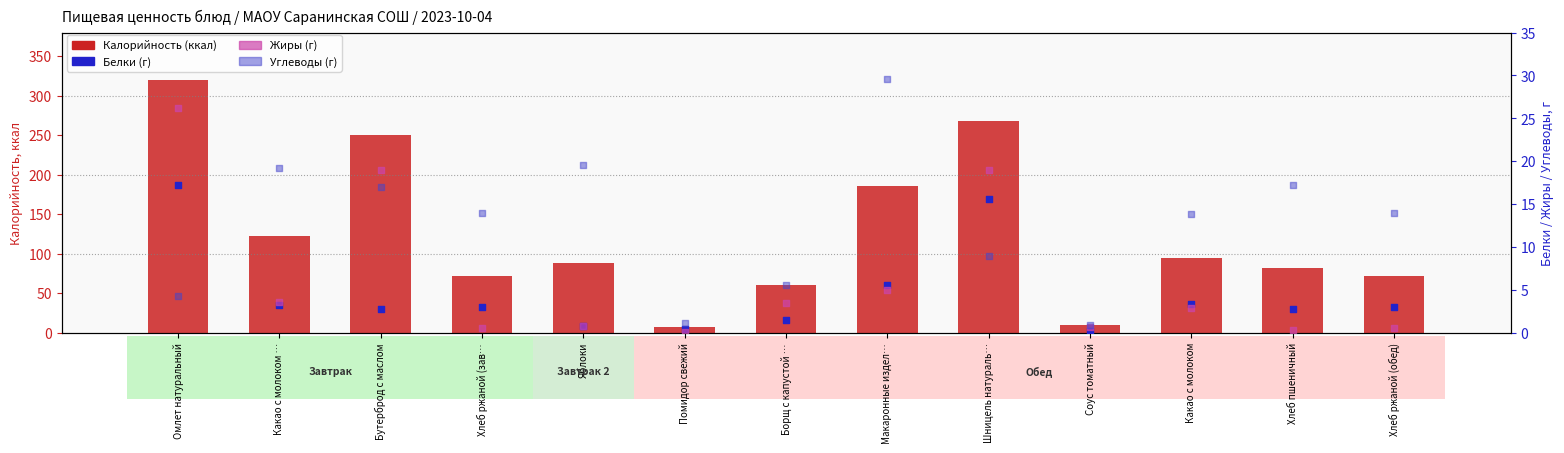

What is the total value across all series at Омлет натуральный?

367.7